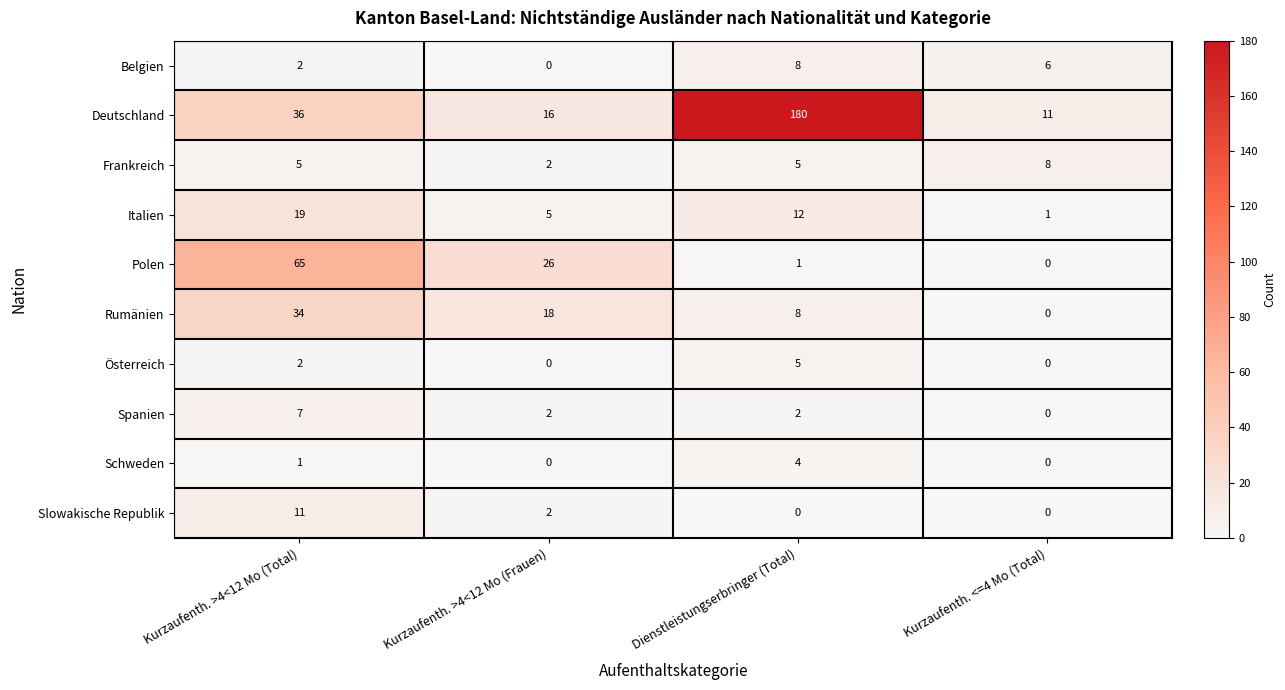

The value of Italien at Dienstleistungserbringer (Total) is 12. True or false?

True